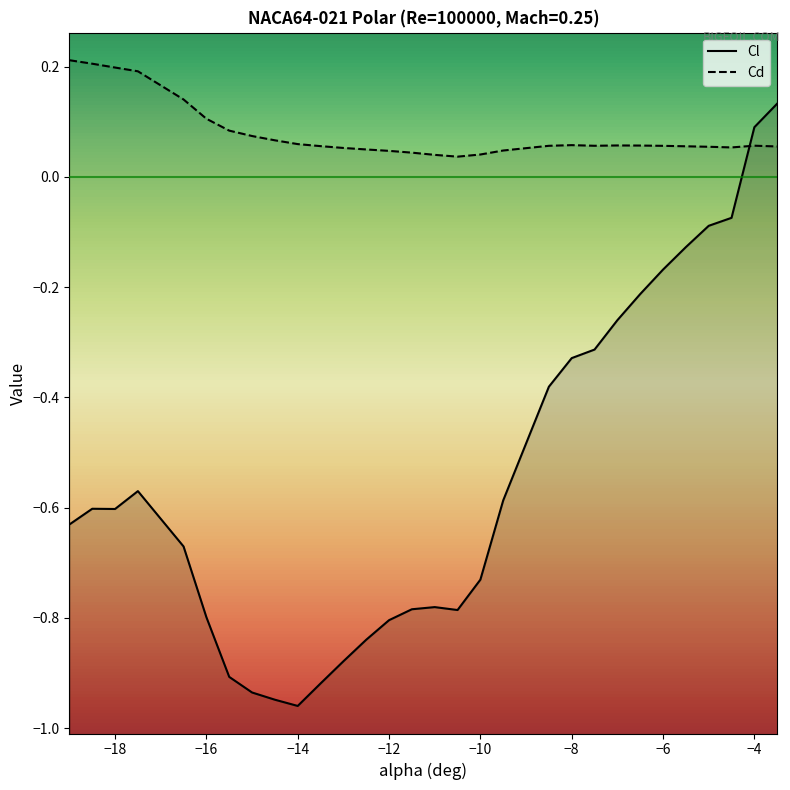

Which series has the largest total across all categories?

Cd